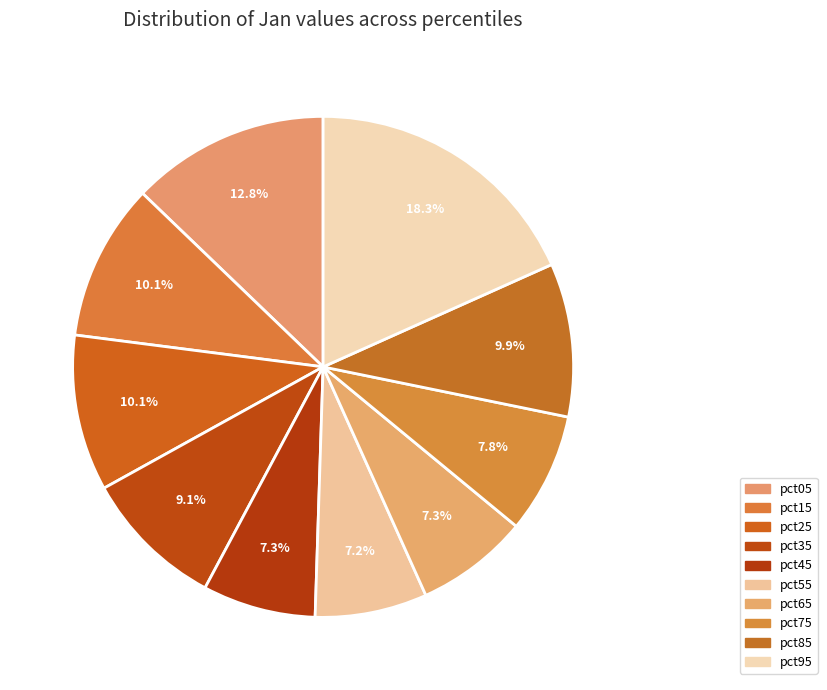

How many slices are in this pie chart?

10